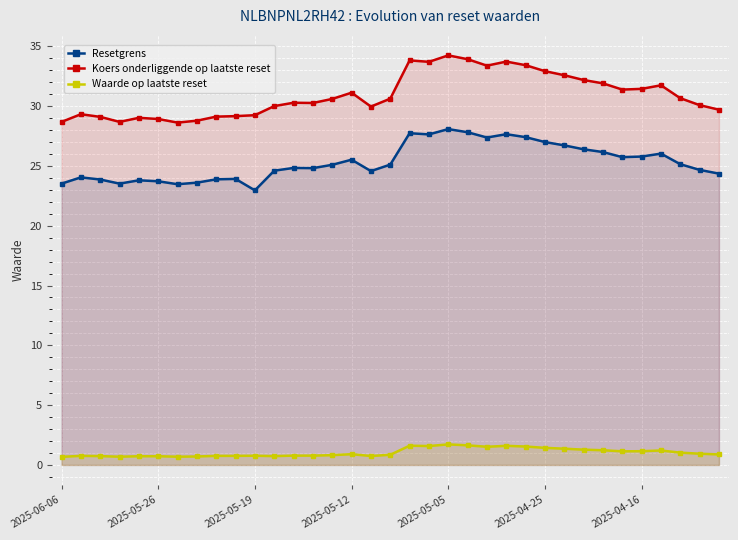

What is the value of the Koers onderliggende op laatste reset point at the 13th from the left?

30.3